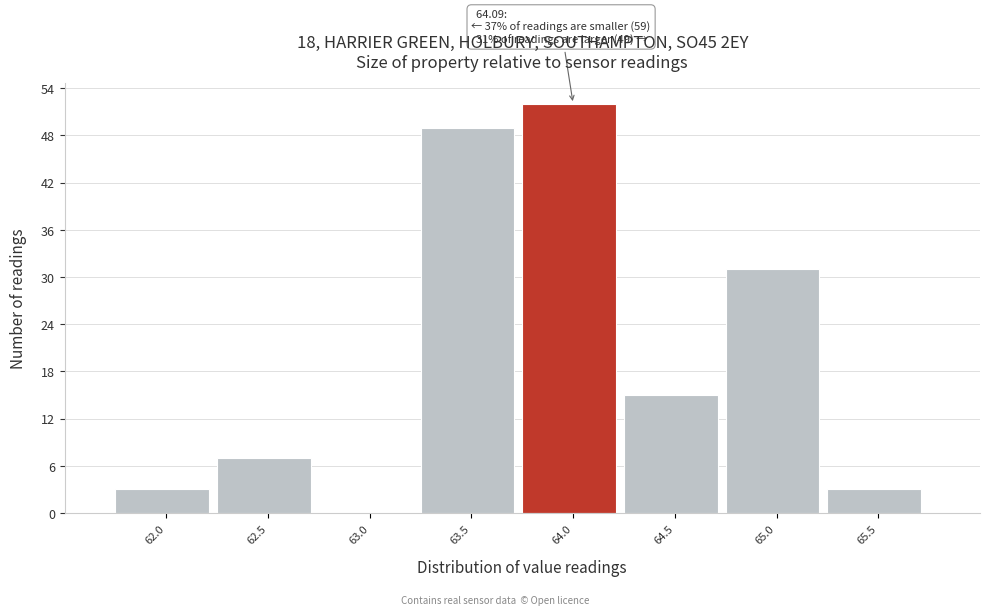

Reading left to right, what are all the values shown in this chart?

62.0=3	62.5=7	63.0=0	63.5=49	64.0=52	64.5=15	65.0=31	65.5=3